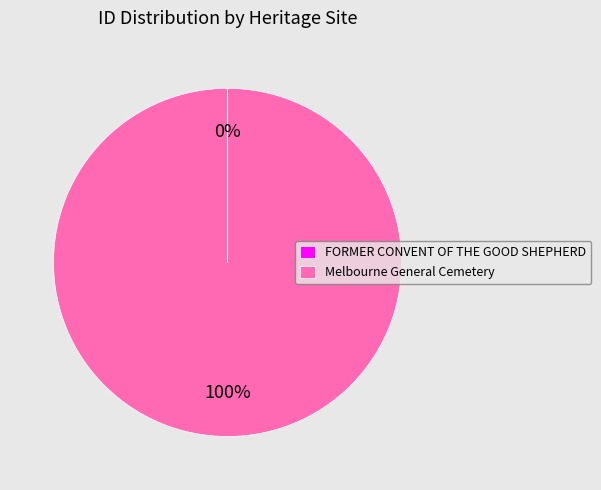

Does any single category account for the majority?

Yes